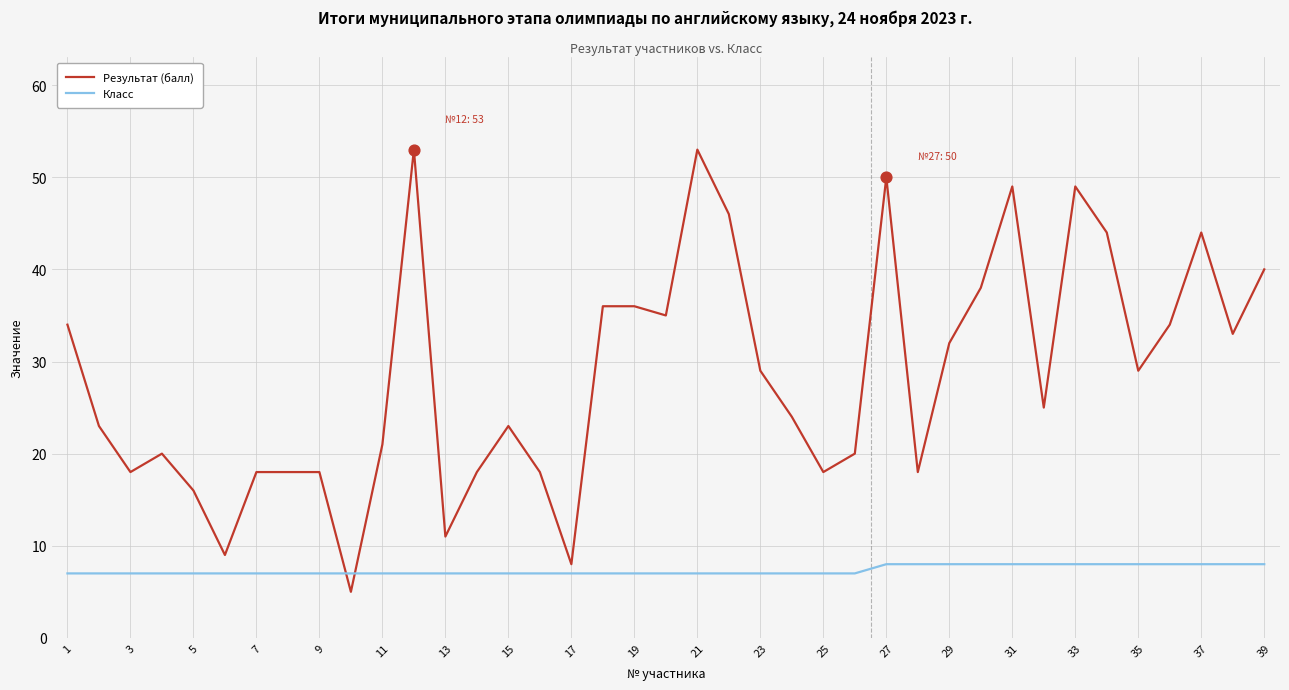

Which series has the largest total across all categories?

Результат (балл)